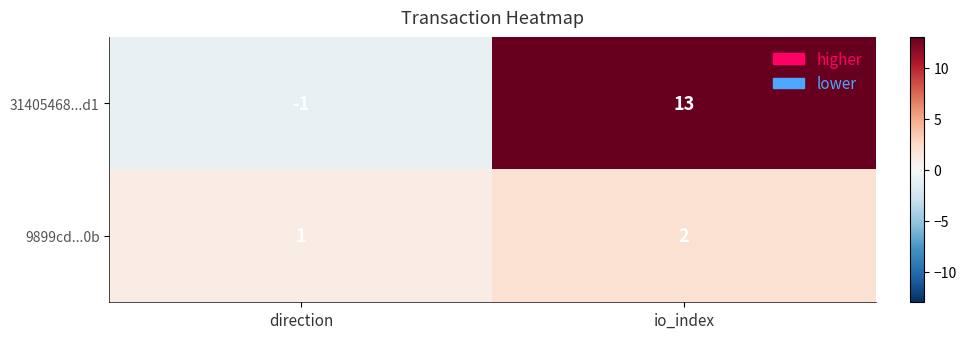

Which series has the widest spread of values?

31405468...d1